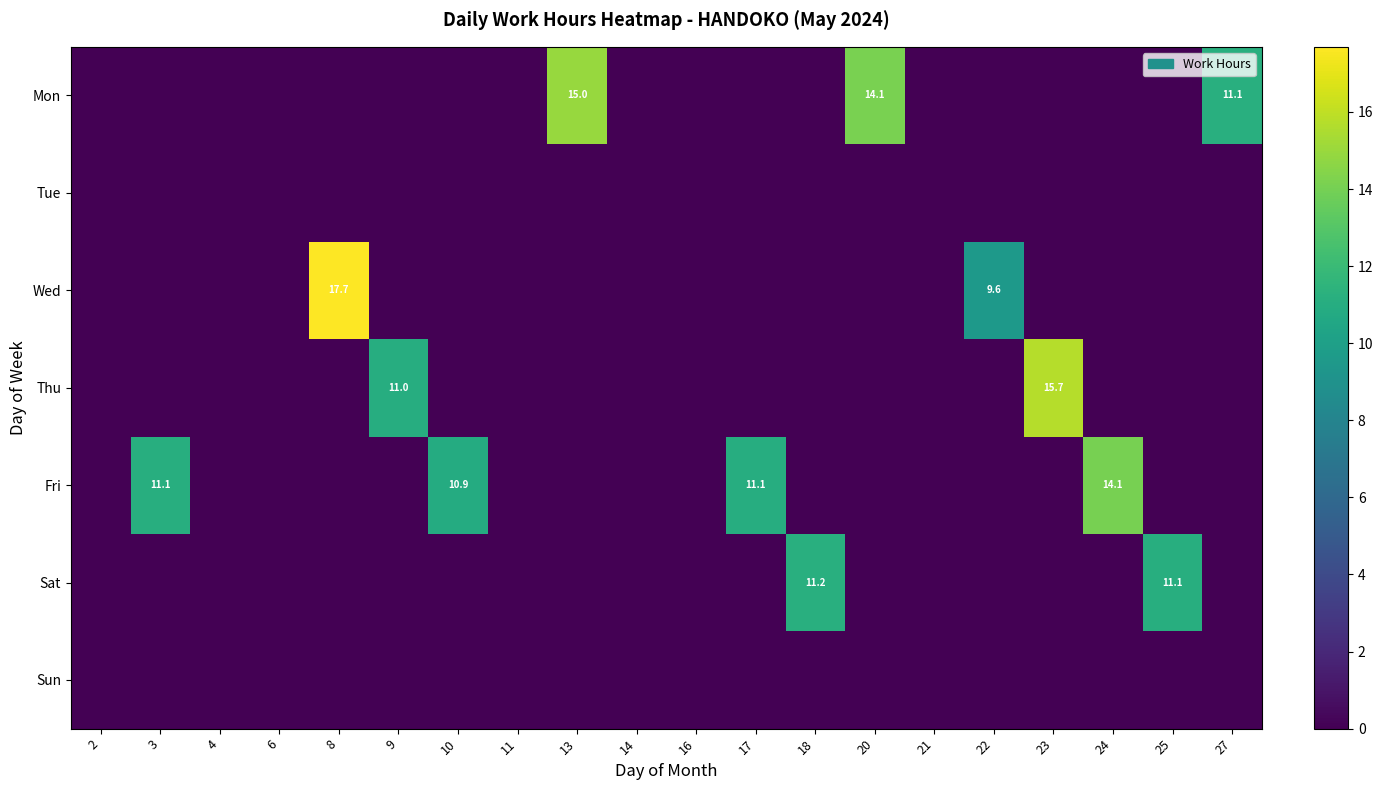

The value of Wed at 16 is 6.8. True or false?

False